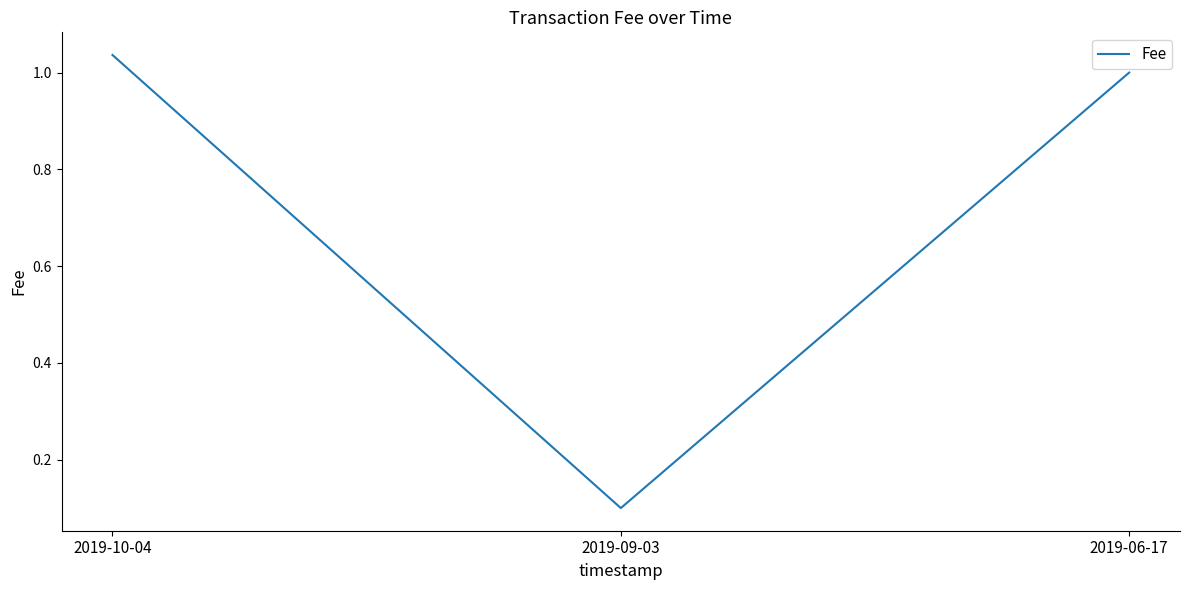

Between 2019-06-17 and 2019-10-04, which is larger?

2019-10-04